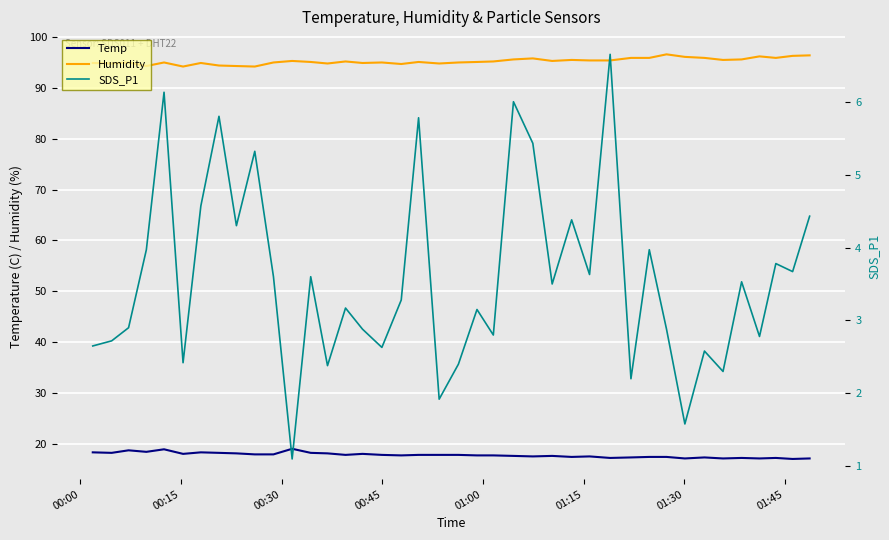

What is the highest value of the Temp series?

19.0